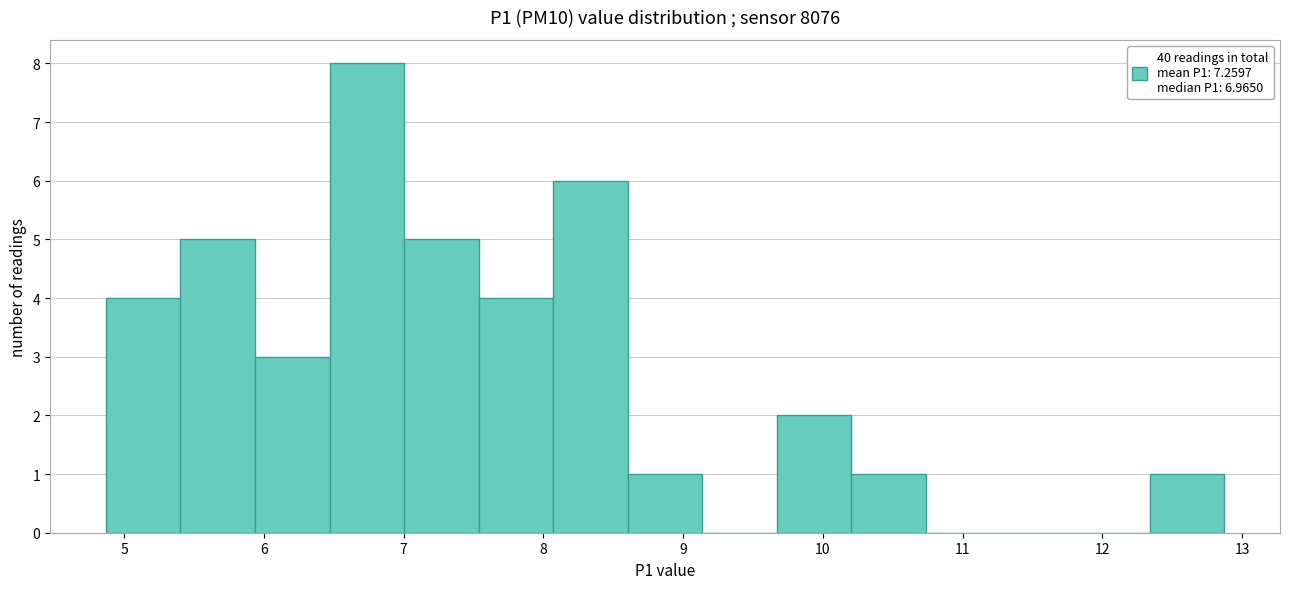

Reading left to right, list every bar in this chart as the range it spans on the x-axis followed by its height. Neither the bar edges nor the heights are printed on the chart, so give them approximately, as read against the axes.

4.9 to 5.4: 4
5.4 to 5.9: 5
5.9 to 6.5: 3
6.5 to 7.0: 8
7.0 to 7.5: 5
7.5 to 8.1: 4
8.1 to 8.6: 6
8.6 to 9.1: 1
9.1 to 9.7: 0
9.7 to 10.2: 2
10.2 to 10.7: 1
10.7 to 11.3: 0
11.3 to 11.8: 0
11.8 to 12.3: 0
12.3 to 12.9: 1